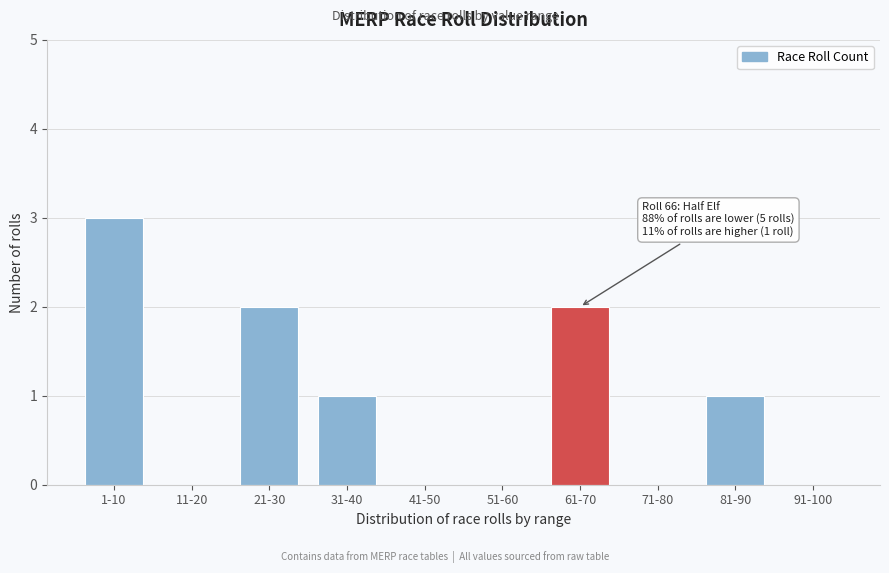

Reading left to right, list all the values displayed in this chart.

1-10=3	11-20=0	21-30=2	31-40=1	41-50=0	51-60=0	61-70=2	71-80=0	81-90=1	91-100=0